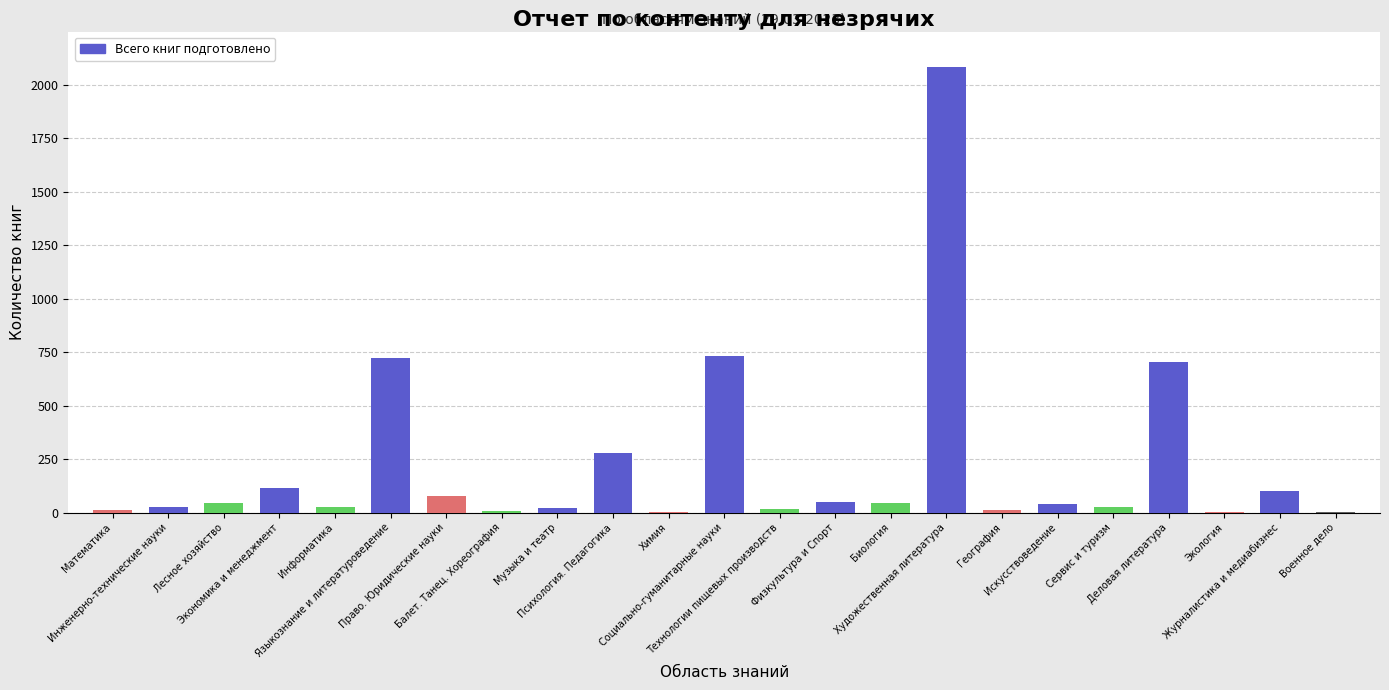

Which has a higher value, Художественная литература or Химия?

Художественная литература